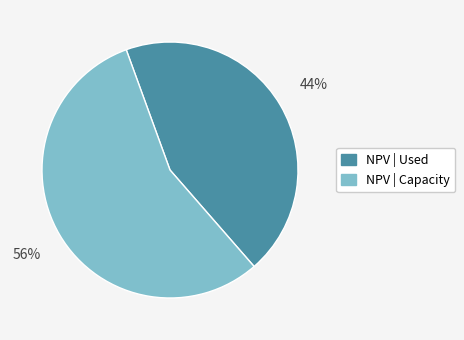

To the nearest percent, what is the average slice percentage?

50%